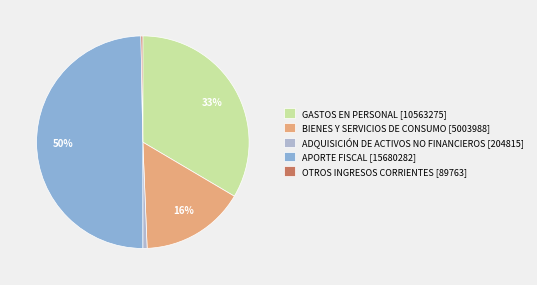

Combined, what portion of the pie is GASTOS EN PERSONAL and ADQUISICIÓN DE ACTIVOS NO FINANCIEROS?

34.1%